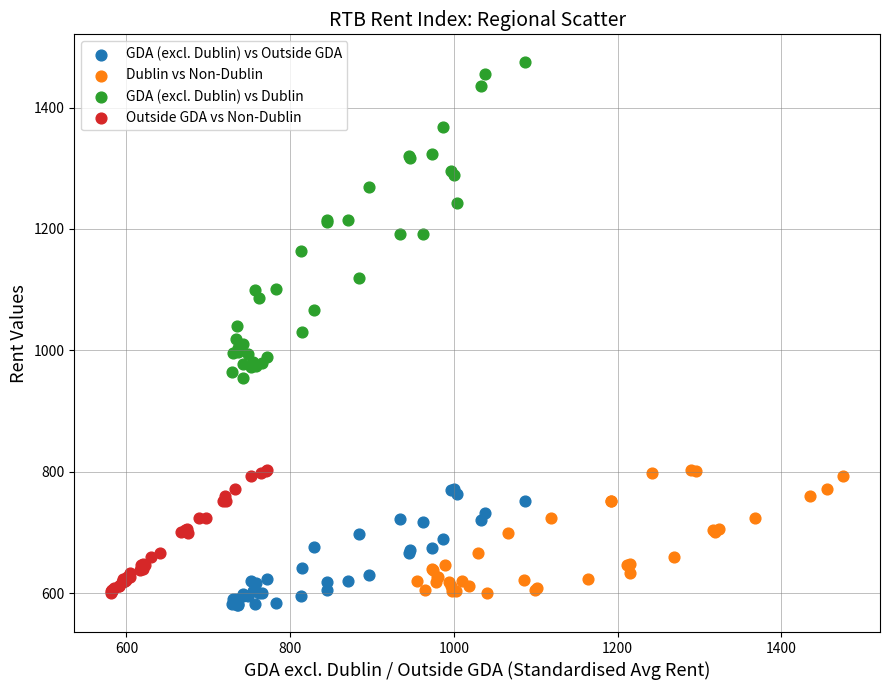

Which series contains the highest Y value?

GDA (excl. Dublin) vs Dublin